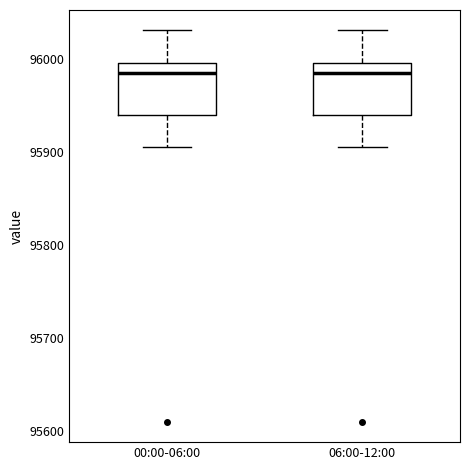

Reading left to right, read every box against the y-axis: the position of its median line, the range the box covers, and the ends of its whiskers. The values are not printed on the chart, so give them approximately, as read against the axis.

00:00-06:00: median 95990, box 95940 to 96000, whiskers 95910 to 96030
06:00-12:00: median 95990, box 95940 to 96000, whiskers 95910 to 96030